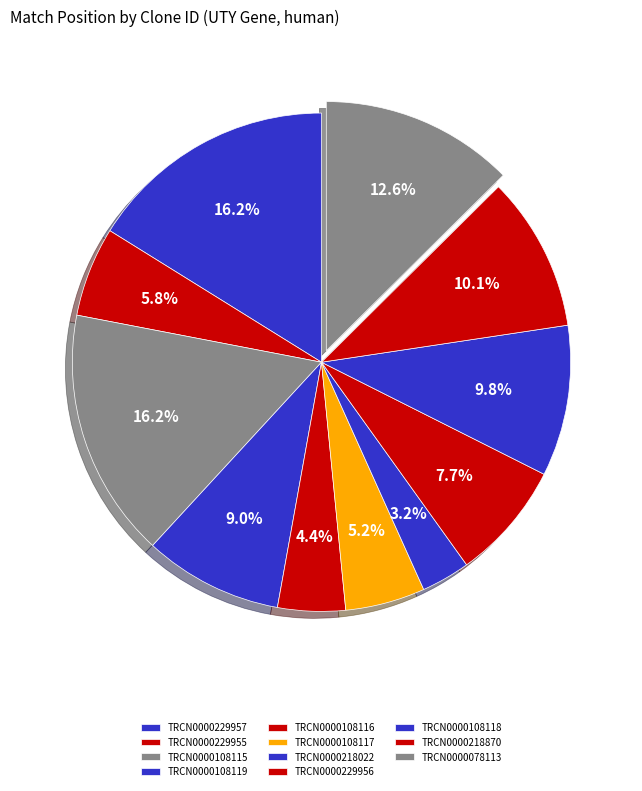

To the nearest percent, what portion does TRCN0000229957 represent?

16%